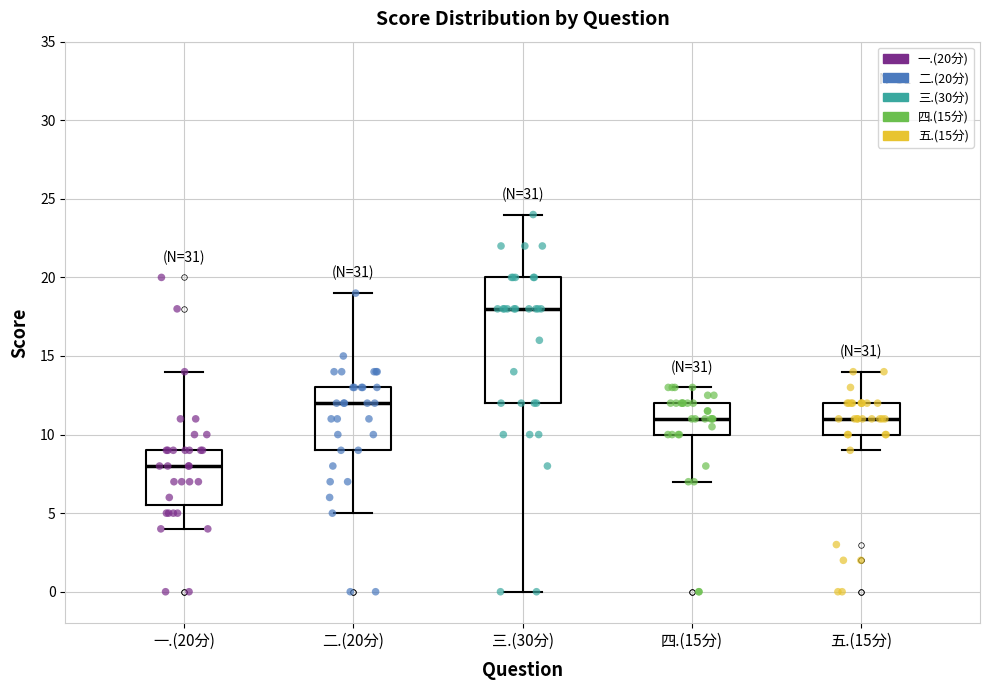

Reading left to right, read every box against the y-axis: the position of its median line, the range the box covers, and the ends of its whiskers. The values are not printed on the chart, so give them approximately, as read against the axis.

一.(20分): median 8.0, box 5.5 to 9.0, whiskers 4.0 to 14.0
二.(20分): median 12.0, box 9.0 to 13.0, whiskers 5.0 to 19.0
三.(30分): median 18.0, box 12.0 to 20.0, whiskers 0.0 to 24.0
四.(15分): median 11.0, box 10.0 to 12.0, whiskers 7.0 to 13.0
五.(15分): median 11.0, box 10.0 to 12.0, whiskers 9.0 to 14.0